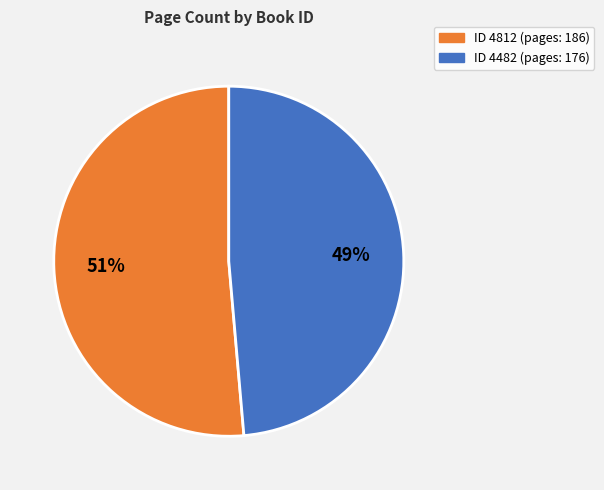

Count the number of slices in the pie.

2